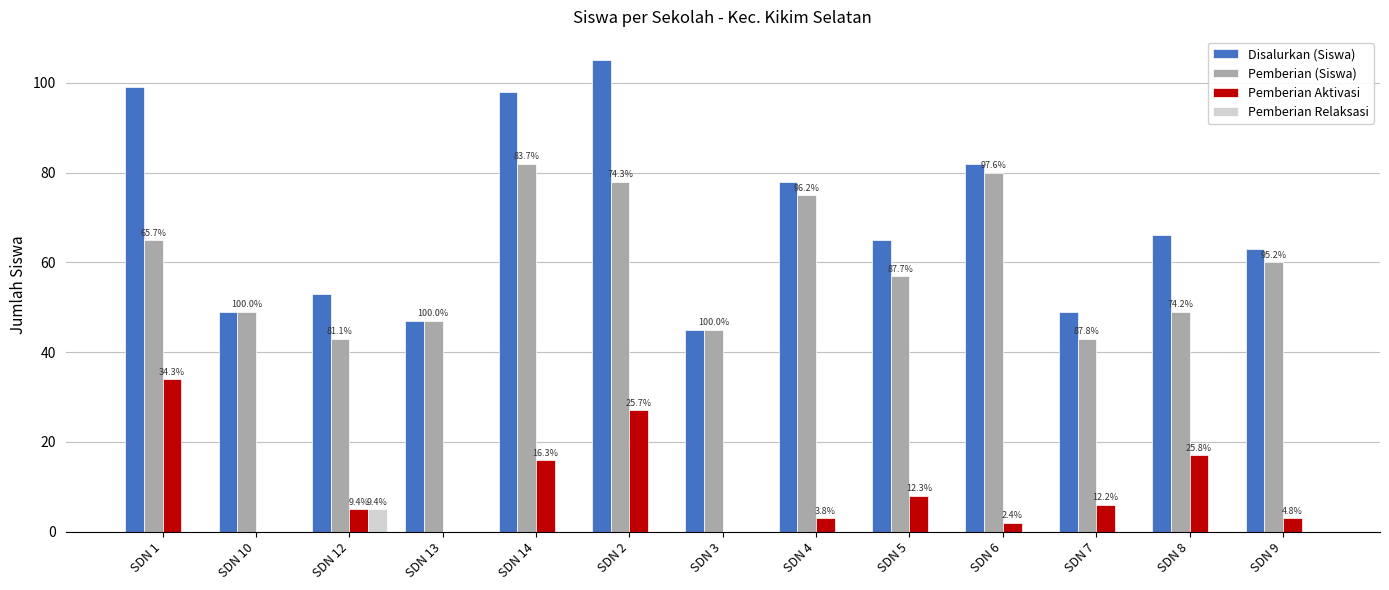

What are all the series names shown in the legend?

Disalurkan (Siswa), Pemberian (Siswa), Pemberian Aktivasi, Pemberian Relaksasi